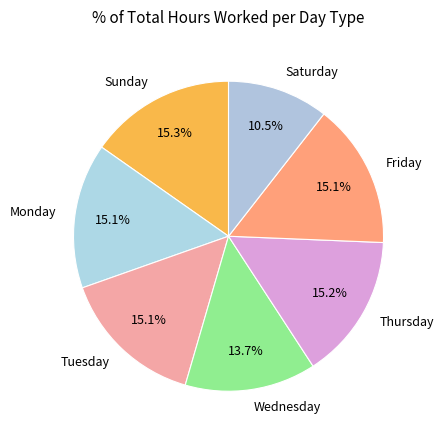

Is the sum of Sunday and Monday greater than half?

No